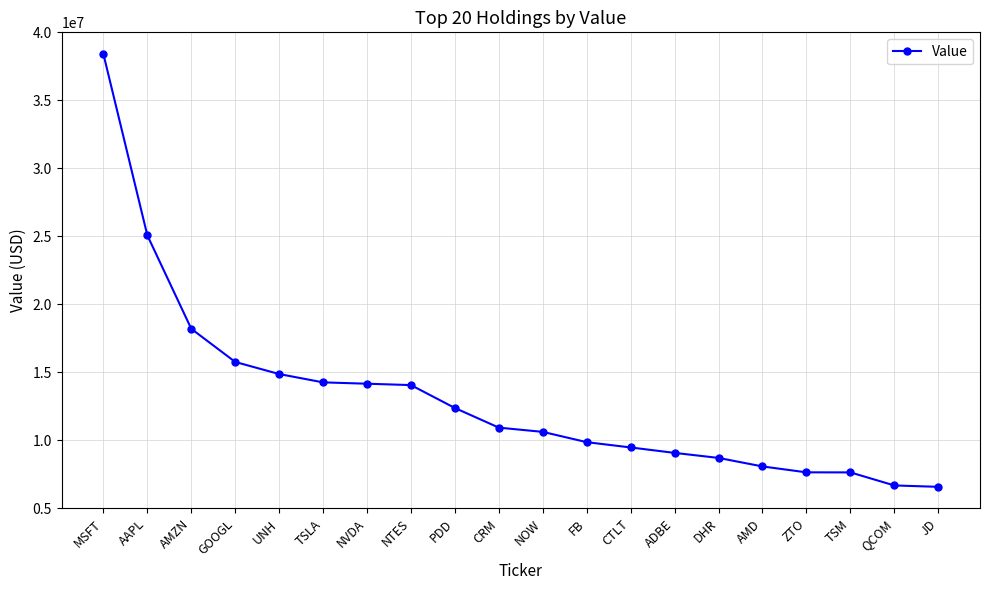

At which category does the chart reach its peak across all series?

MSFT